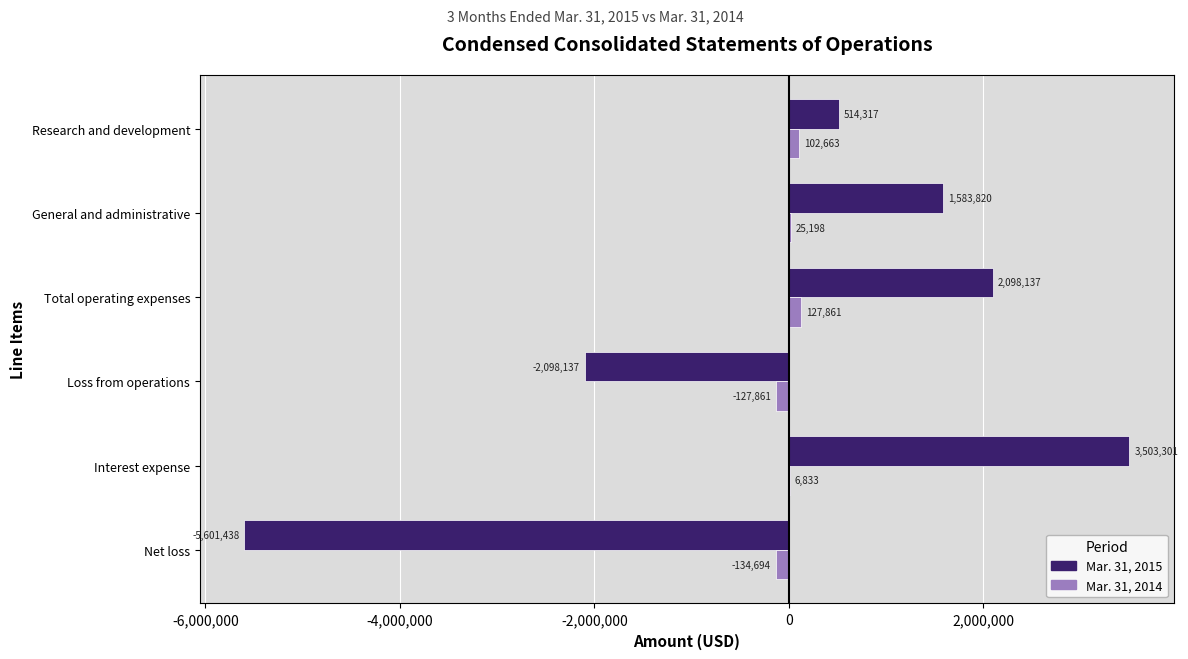

What is the approximate value of Mar. 31, 2014 at General and administrative?

25198